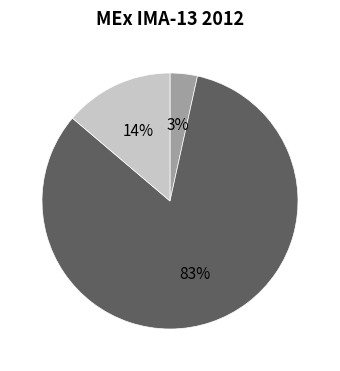

Count the number of slices in the pie.

3